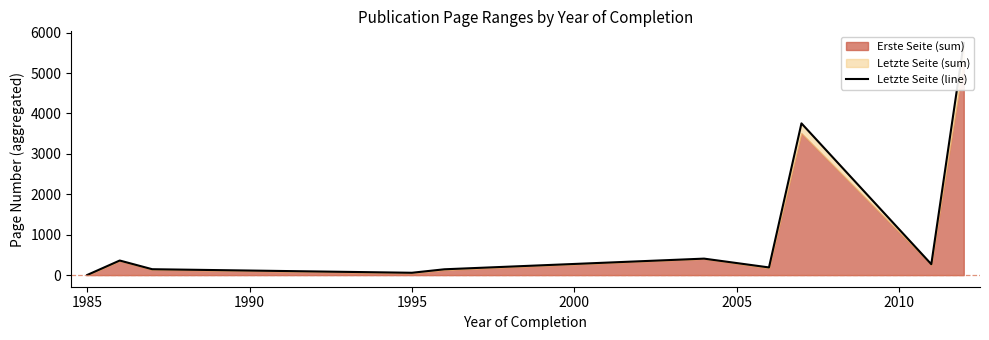

Between 1995 and 2005, which is larger?

2005